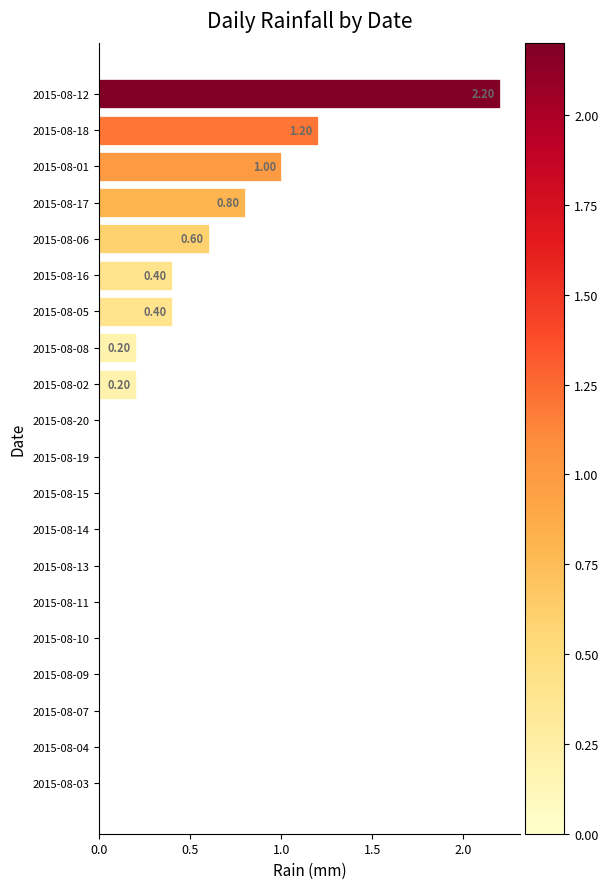

What is the sum of all values?

7.0